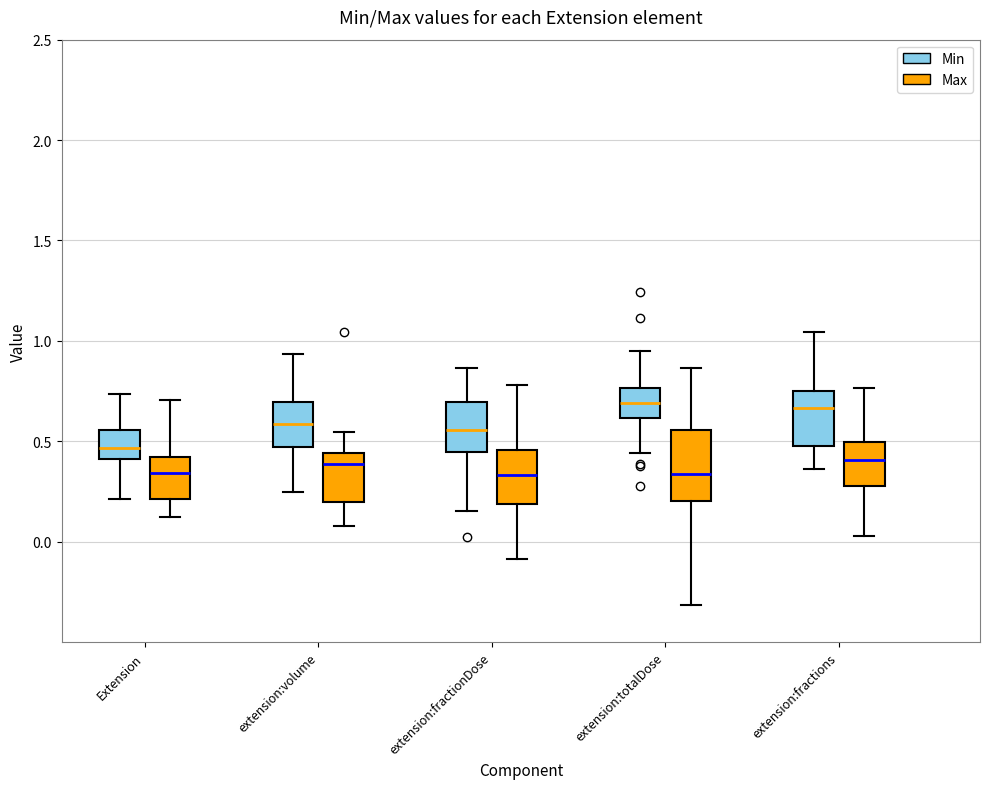

Where does the upper whisker of the box for Extension (Max) end on the y-axis? The values are not printed on the chart, so give them approximately, as read against the axis.

0.70